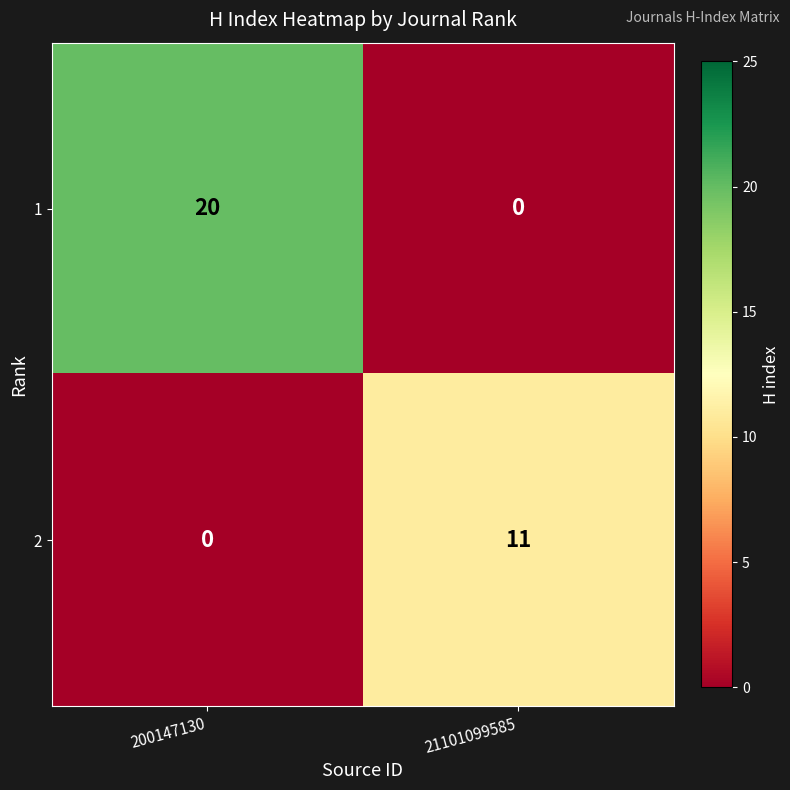

Is it true that 2 equals 8 at 200147130?

False